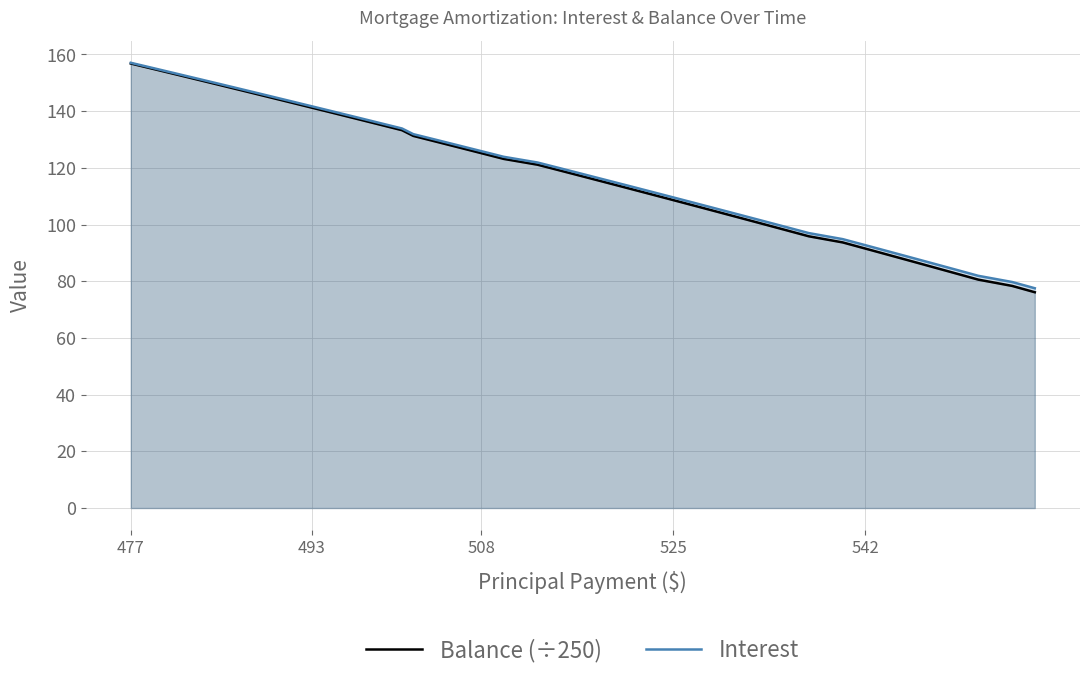

What is the difference between the maximum and minimum values in the Balance (÷250) series?

80.7